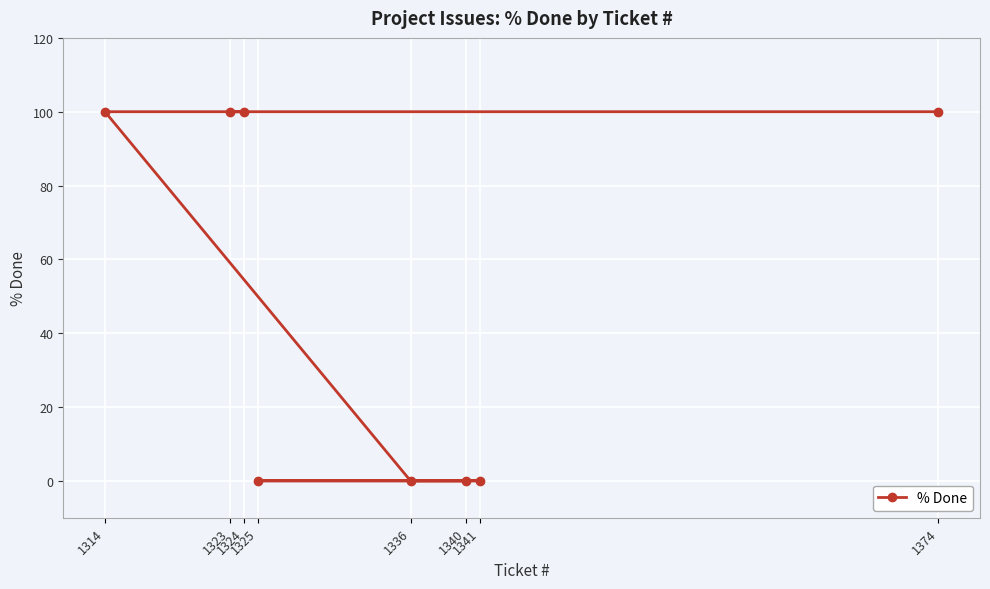

What is the difference between the maximum and minimum values?

100